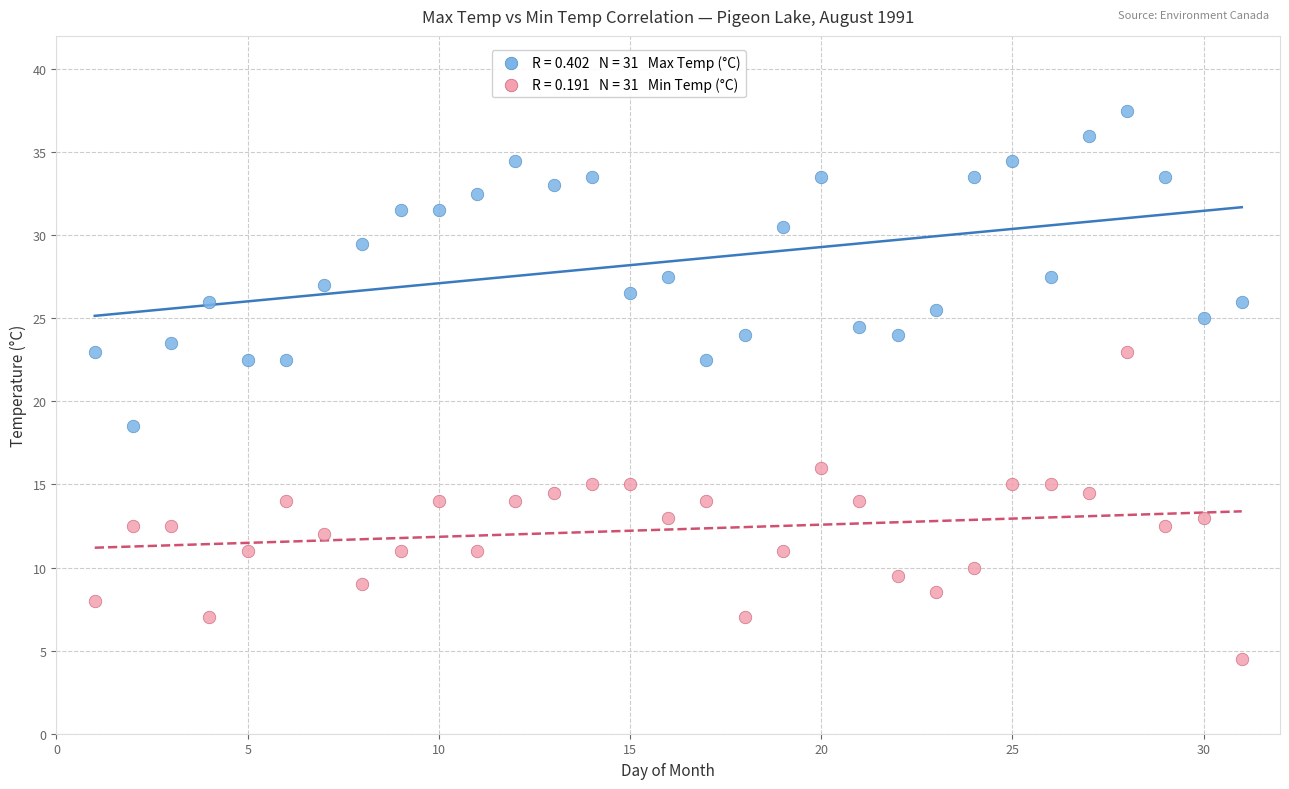

Across all data points, what is the range of Y values (max minus min)?

33.0